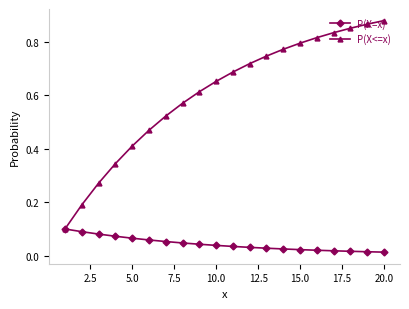

True or false: P(X<=x) has more than 2 interior local peaks.

False